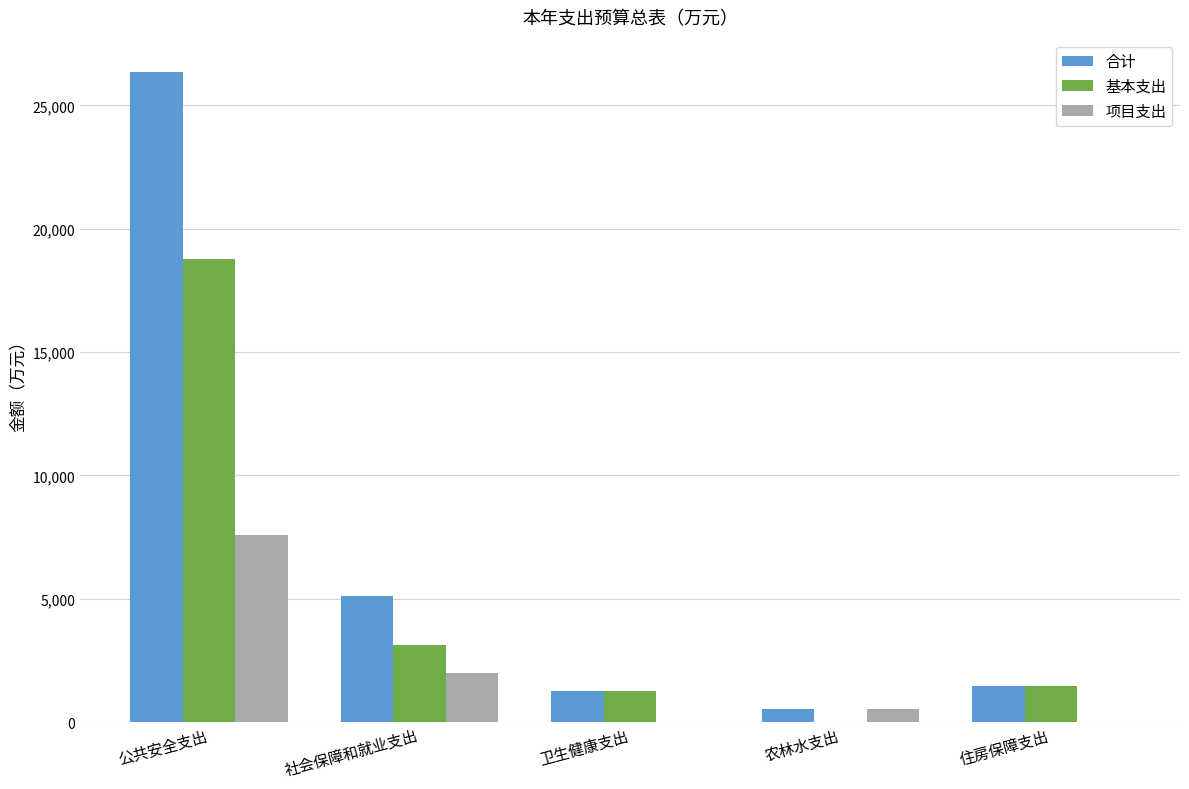

The value of 基本支出 at 农林水支出 is 0.0. True or false?

True